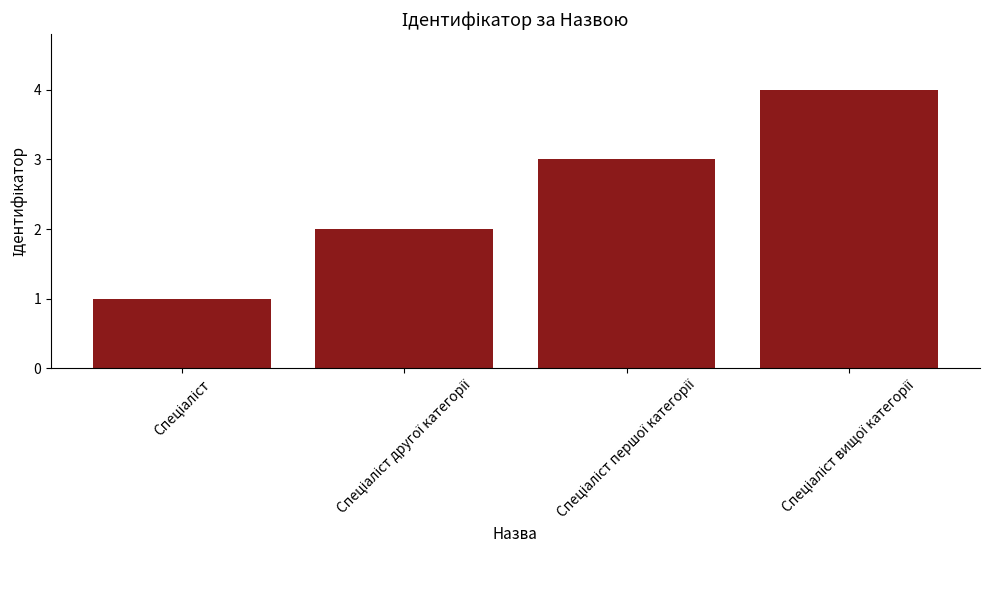

Reading left to right, what are all the values shown in this chart?

1	2	3	4